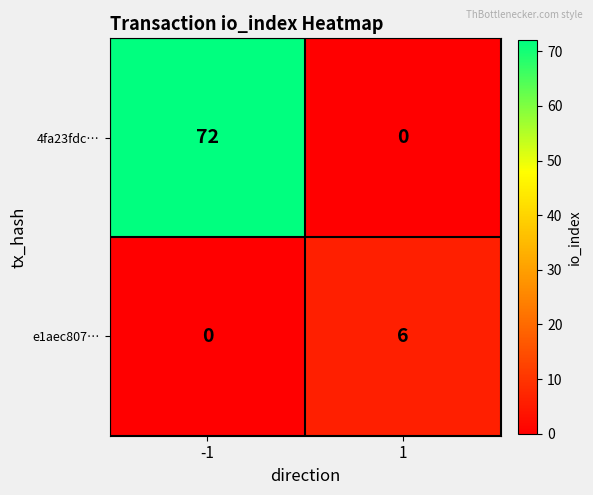

What is the spread (max minus min) of values at 1?

6